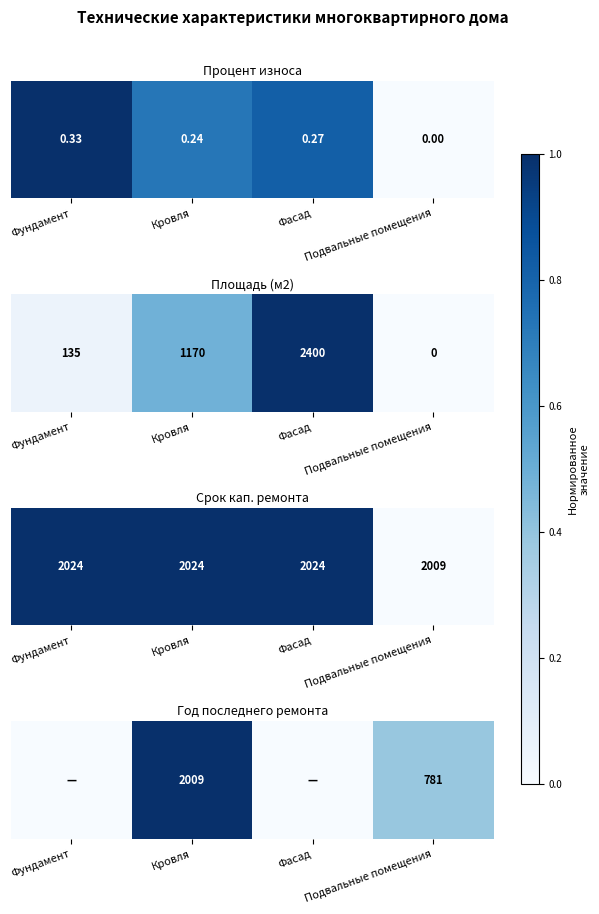

What is the difference between the second highest and minimum values?

0.4